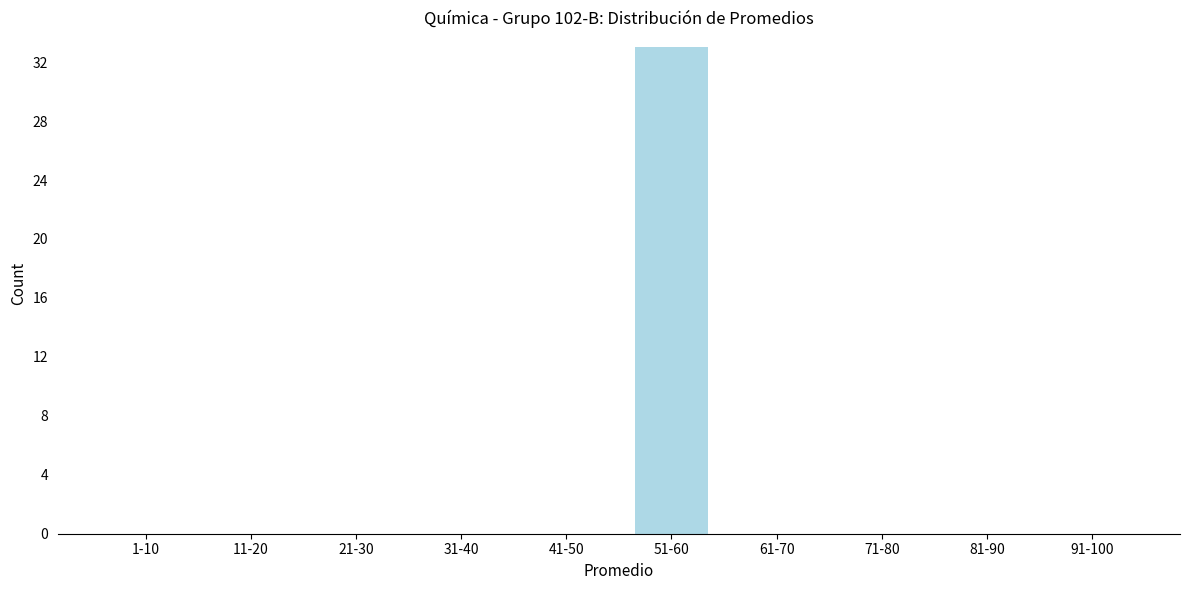

Reading left to right, extract all data points from this chart.

1-10=0	11-20=0	21-30=0	31-40=0	41-50=0	51-60=33	61-70=0	71-80=0	81-90=0	91-100=0